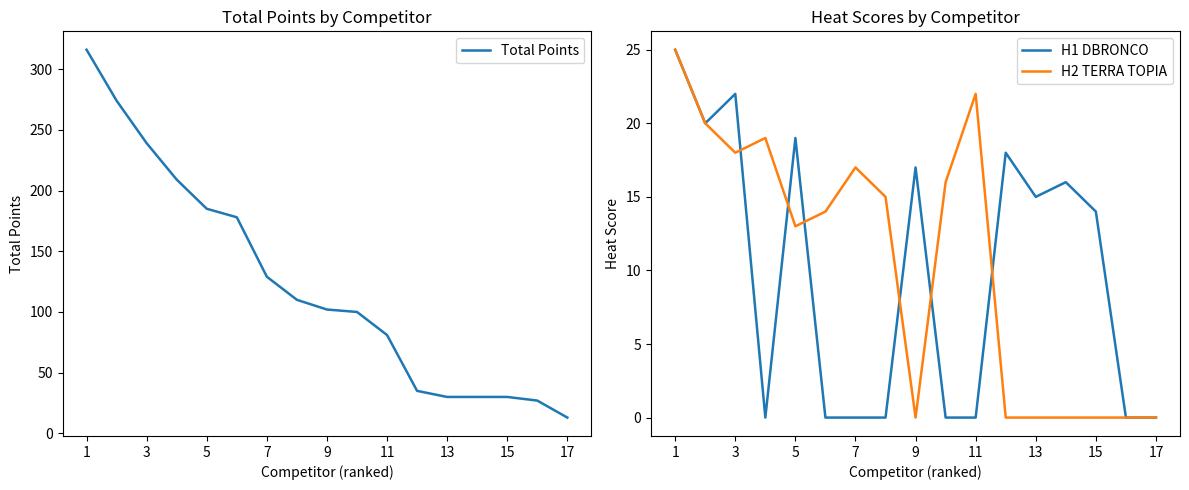

Reading left to right, list all the values displayed in this chart.

Total Points: 316	274	239	209	185	178	129	110	102	100	81	35	30	30	30	27	13
H1 DBRONCO: 25	20	22	0	19	0	0	0	17	0	0	18	15	16	14	0	0
H2 TERRA TOPIA: 25	20	18	19	13	14	17	15	0	16	22	0	0	0	0	0	0